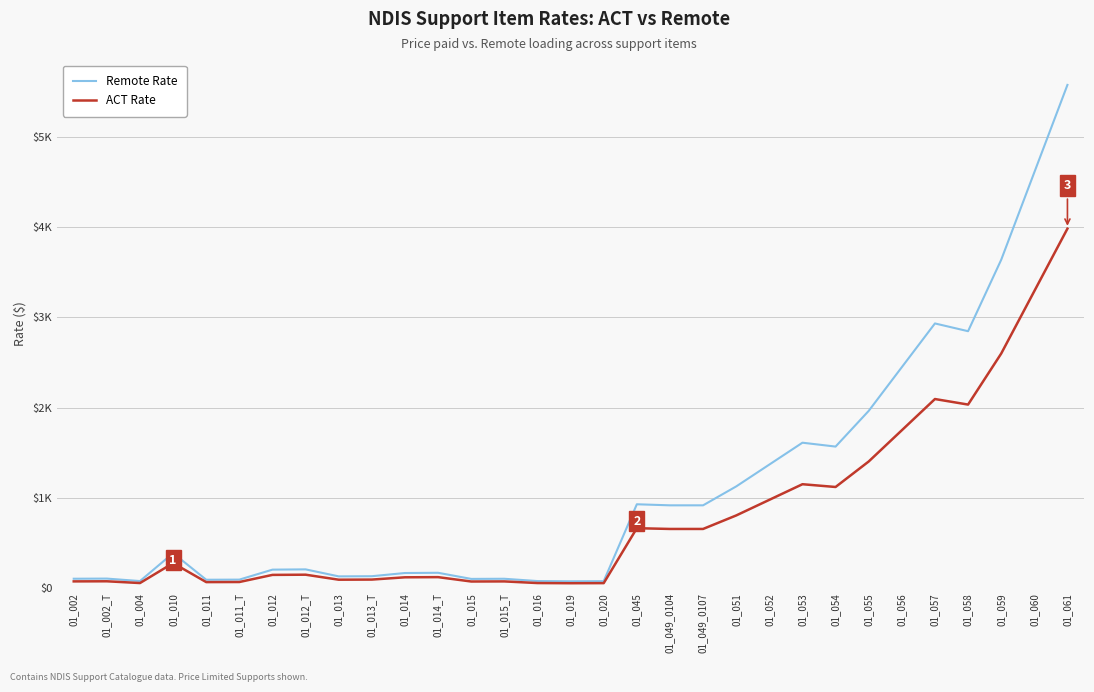

At which category is the sum across all series the highest?

01_061